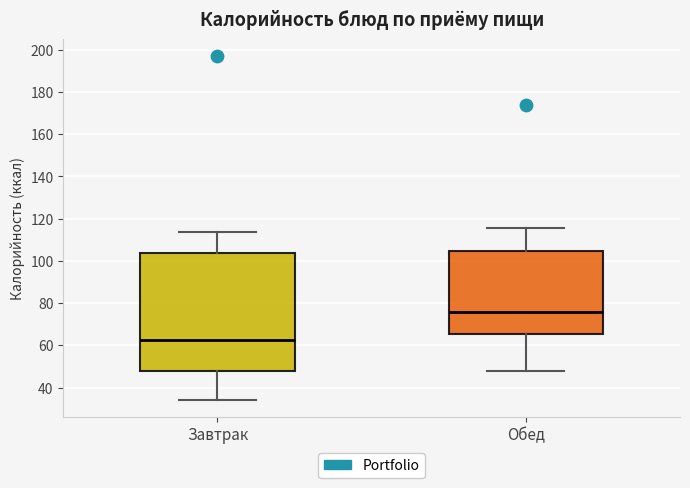

Comparing the boxes themselves (not the whiskers), which one is the tallest?

Завтрак